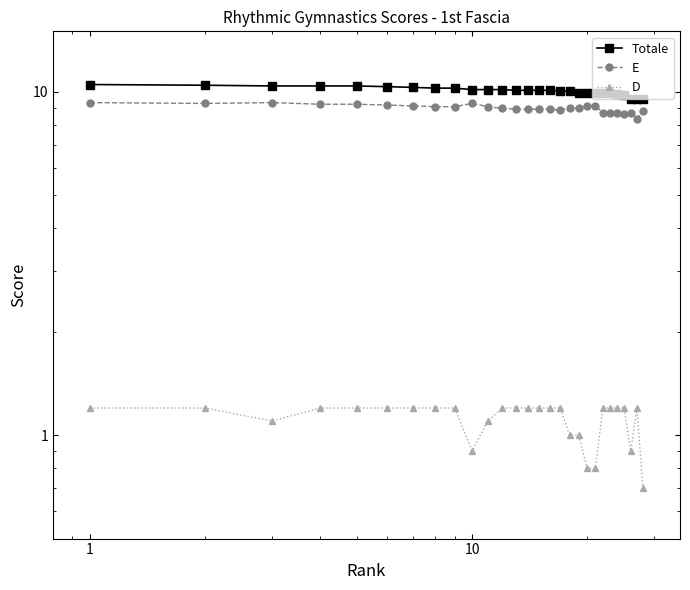

At how many categories does at least one series exceed 7?

28